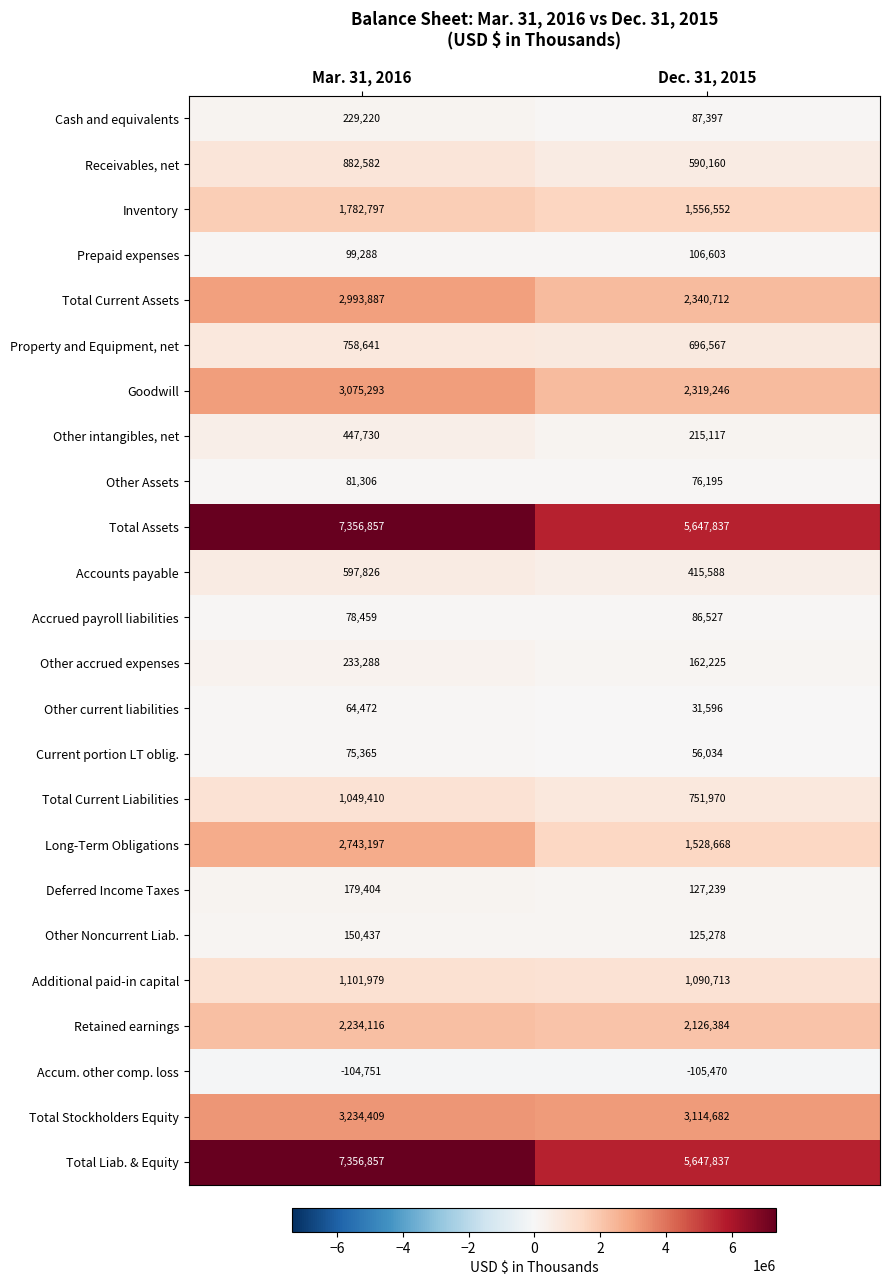

Is the value of Retained earnings at Dec. 31, 2015 greater than the value of Prepaid expenses at Mar. 31, 2016?

Yes